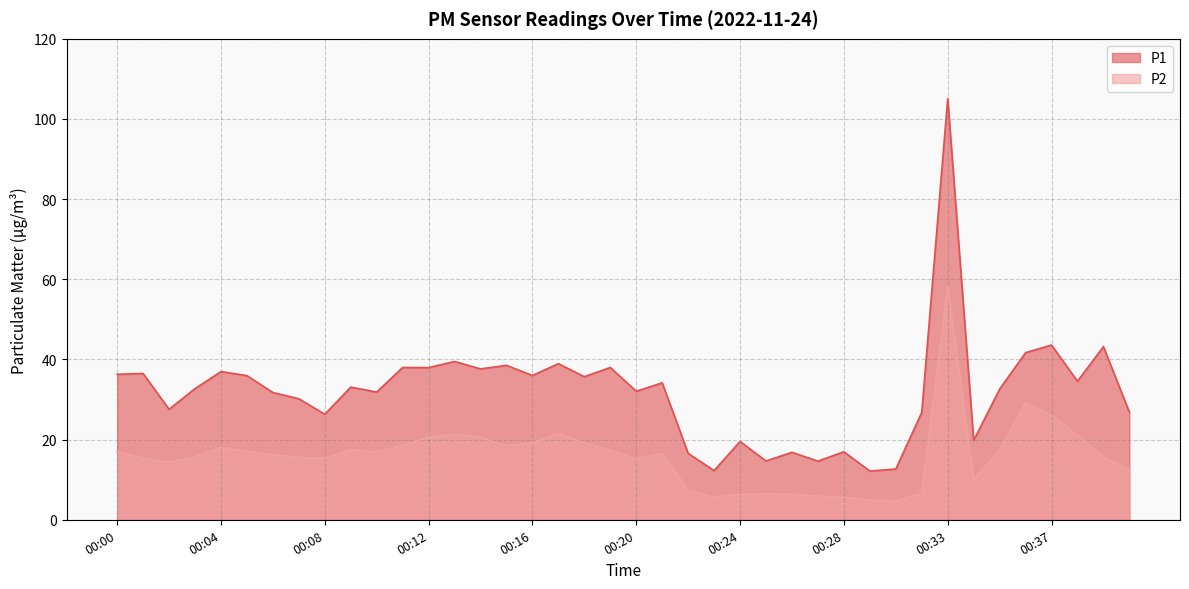

Does the chart display data point markers on the line(s)?

No